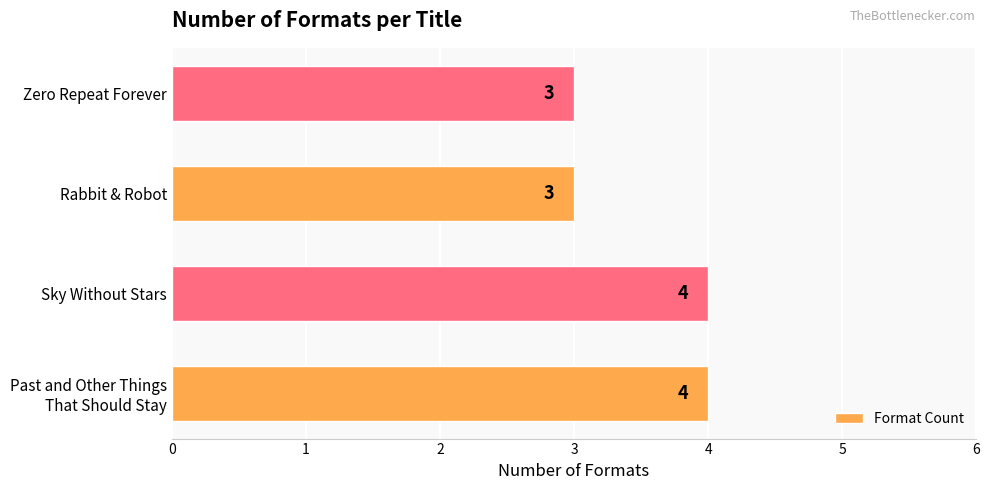

The value at Rabbit & Robot is 3. True or false?

True